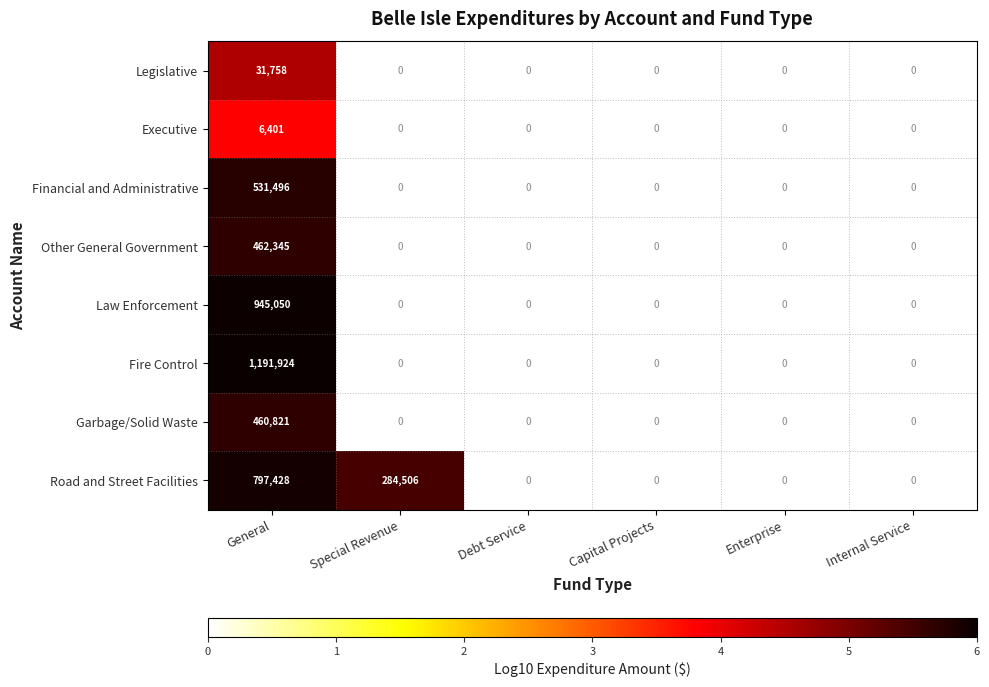

What is the highest value of the Legislative series?

31758